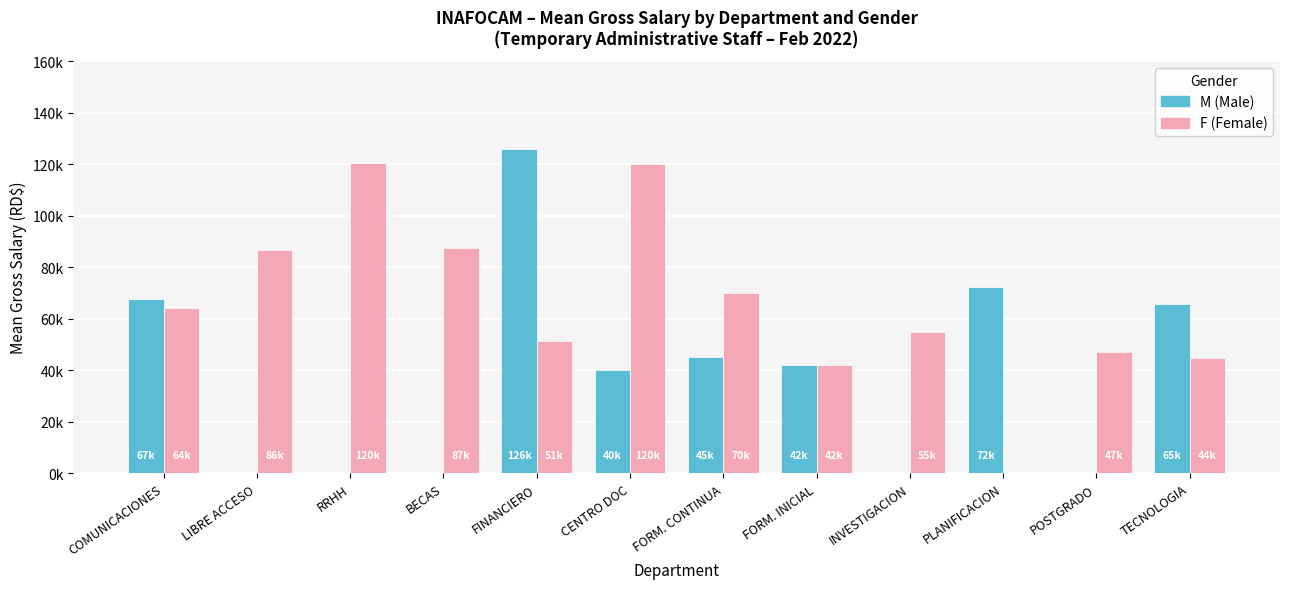

Rank the categories by F value from lowest to highest.

FORM. INICIAL, TECNOLOGIA, POSTGRADO, FINANCIERO, INVESTIGACION, COMUNICACIONES, FORM. CONTINUA, LIBRE ACCESO, BECAS, CENTRO DOC, RRHH, PLANIFICACION